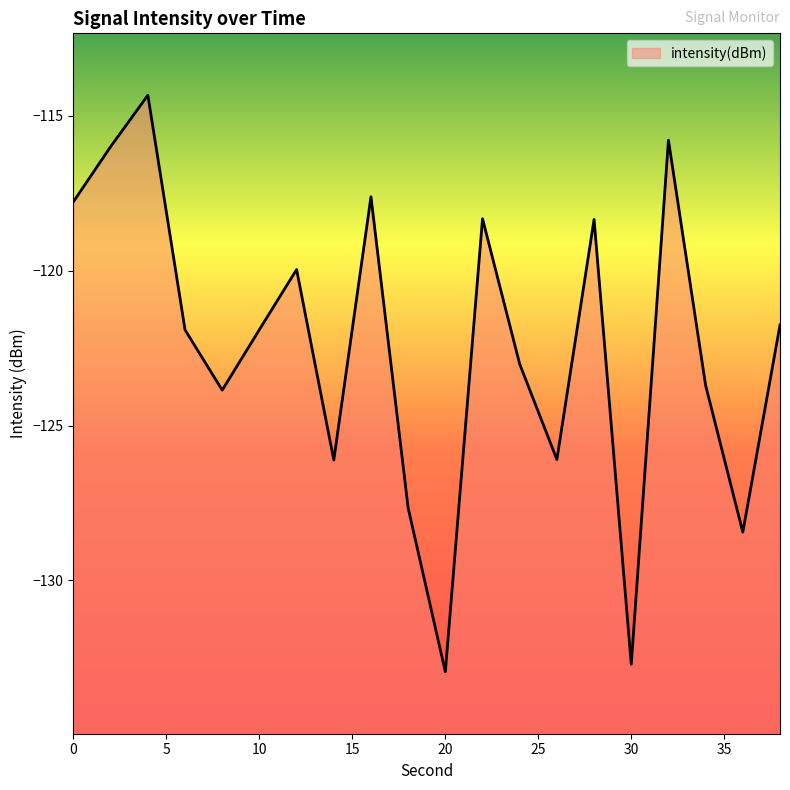

True or false: the data has more than 2 interior local peaks.

True